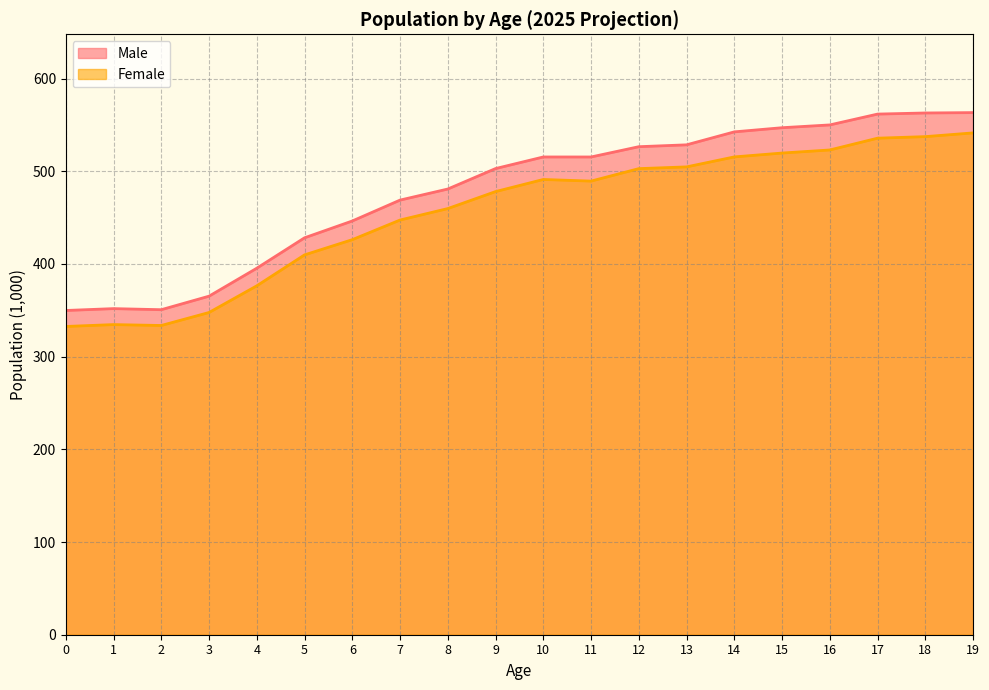

What is the maximum value for Male?

563.3